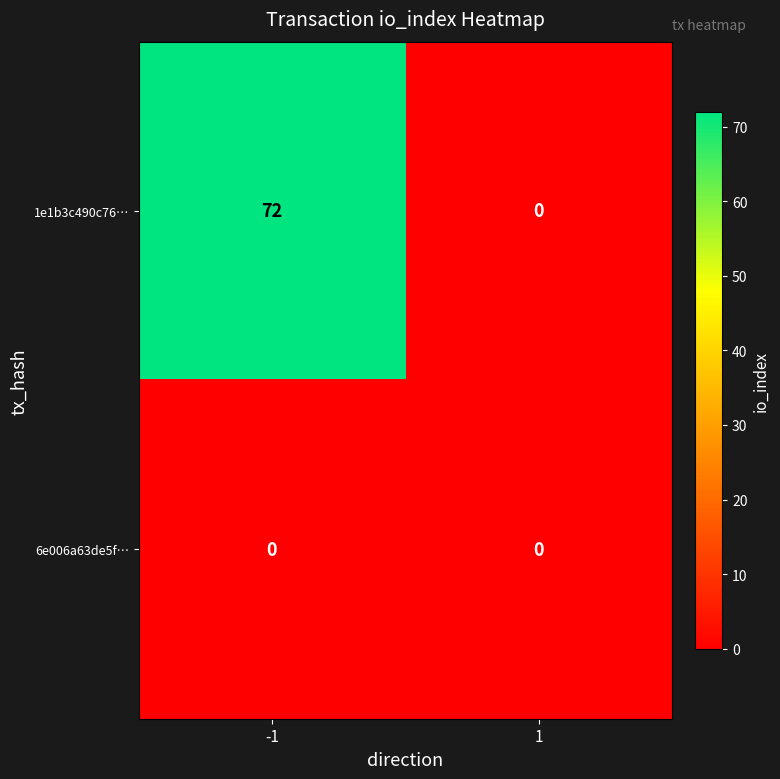

Which series has the widest spread of values?

1e1b3c490c76…